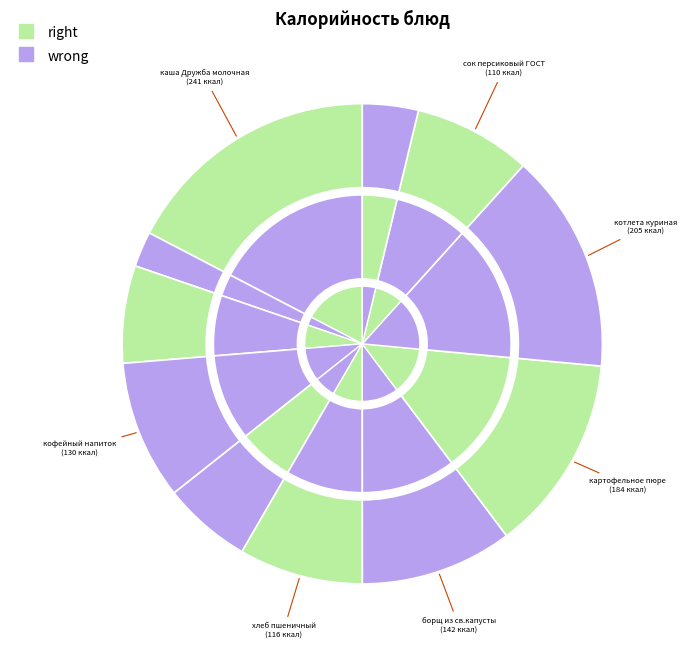

Does any single category account for the majority?

No